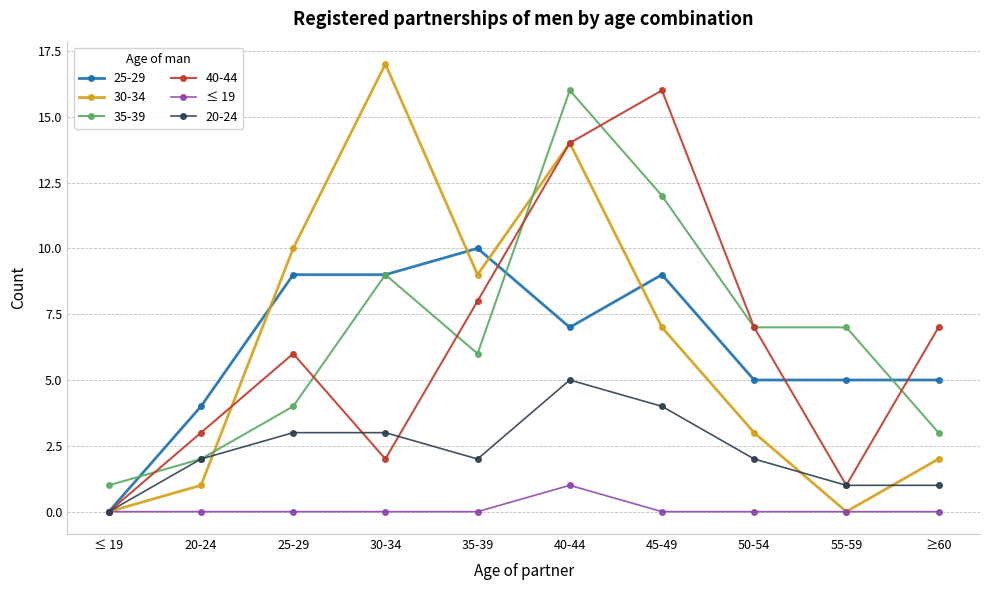

Is it true that 20-24 equals 2 at 55-59?

False